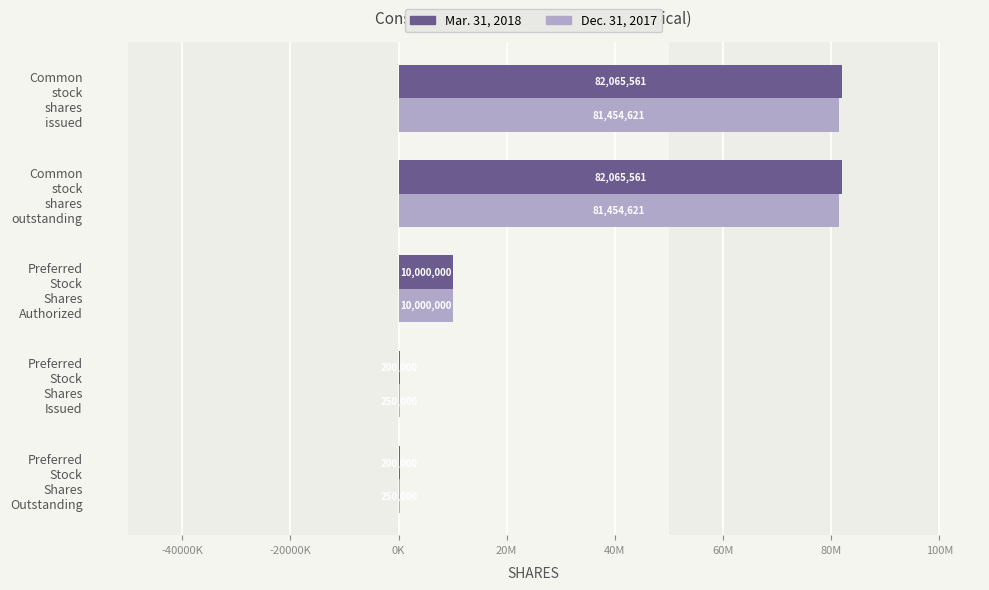

What are all the series names shown in the legend?

Mar. 31, 2018, Dec. 31, 2017